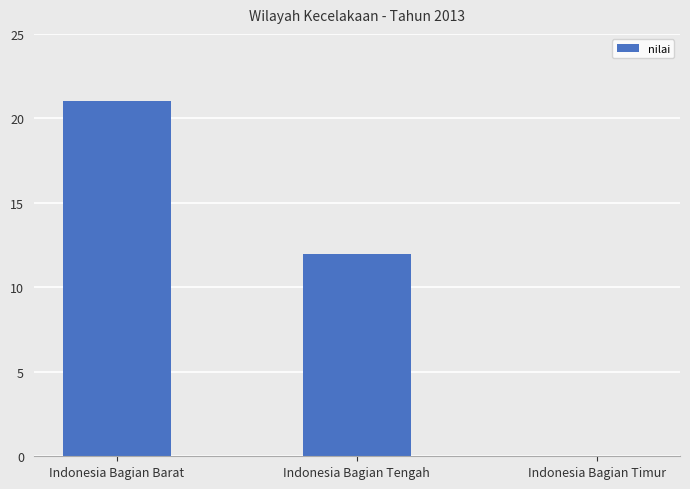

Reading left to right, transcribe all the data shown in this chart.

21	12	0